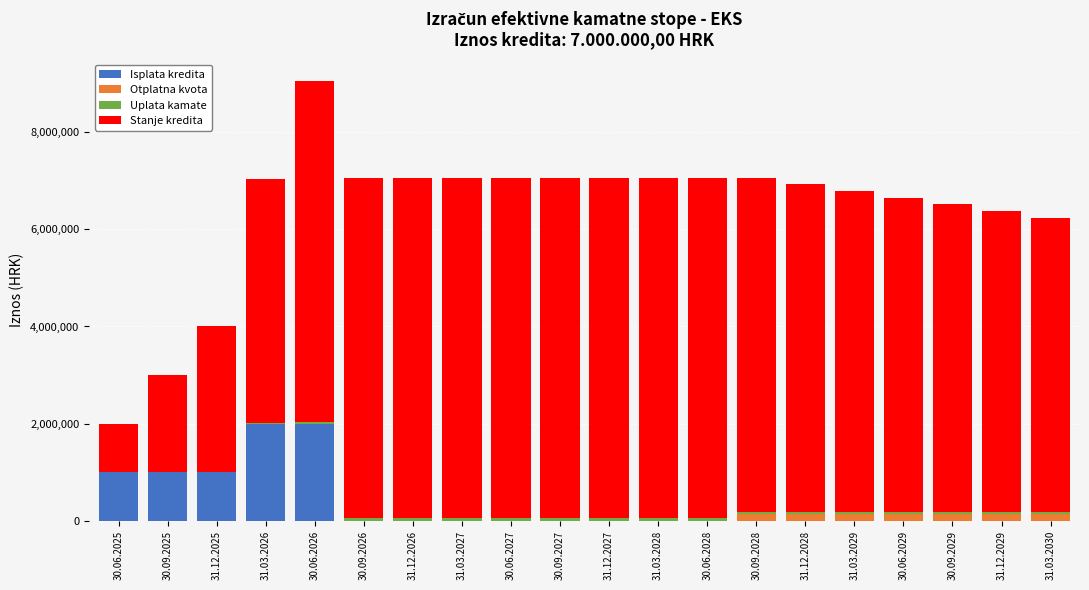

At which category is the sum across all series the highest?

30.06.2026